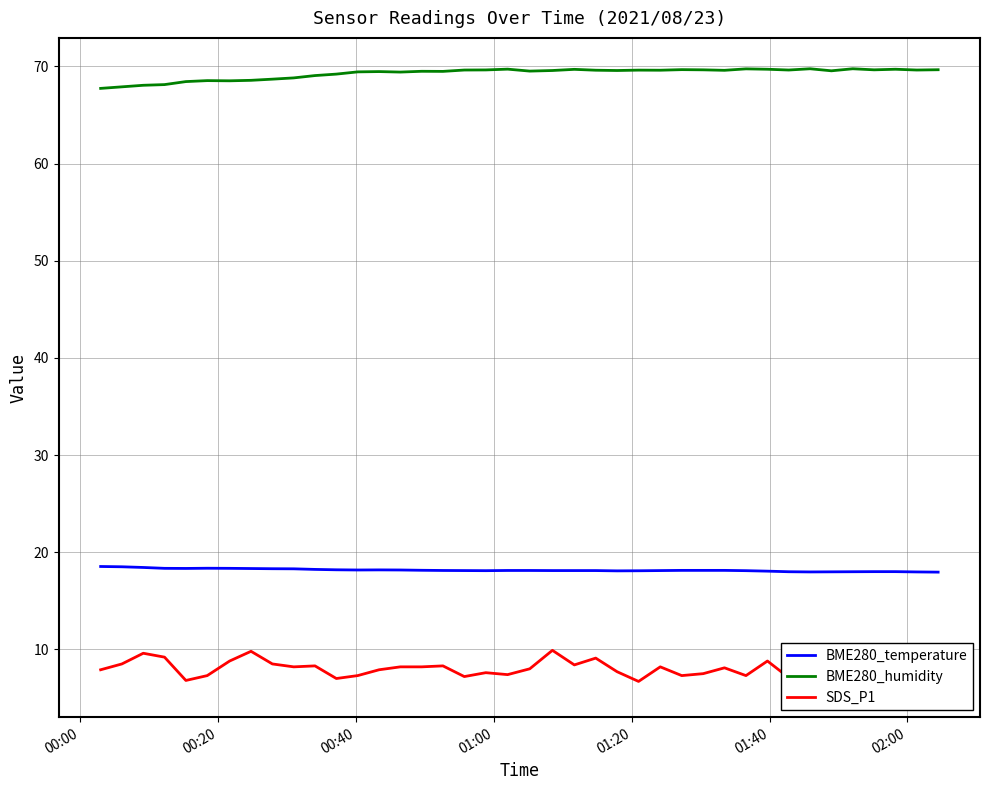

What is the maximum value for BME280_humidity?

69.8